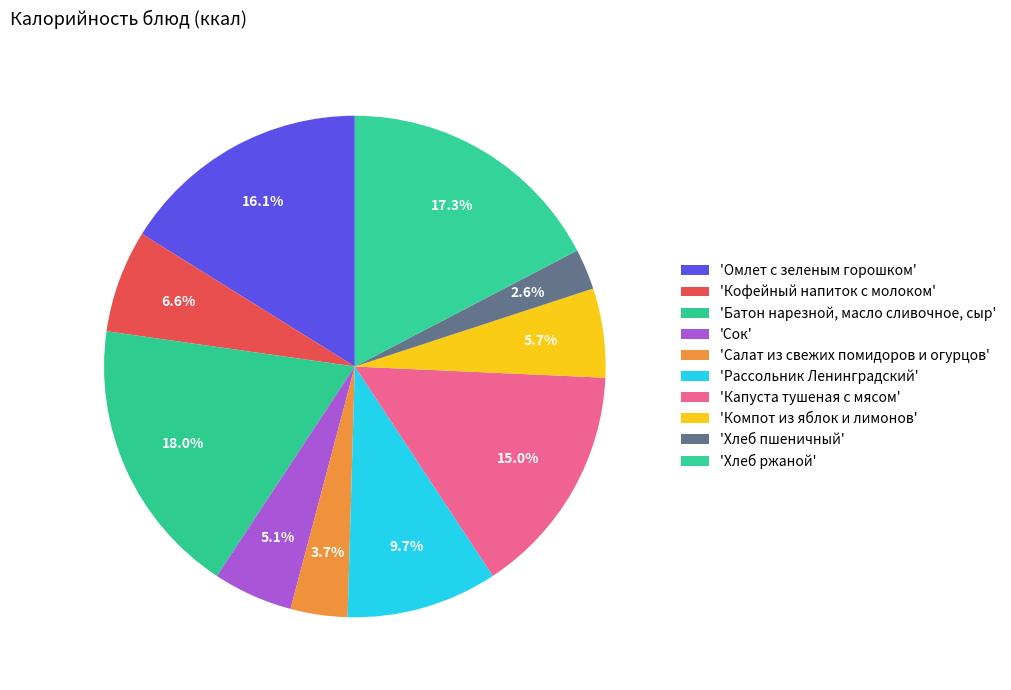

What is the largest slice in the pie chart?

Батон нарезной, масло сливочное, сыр